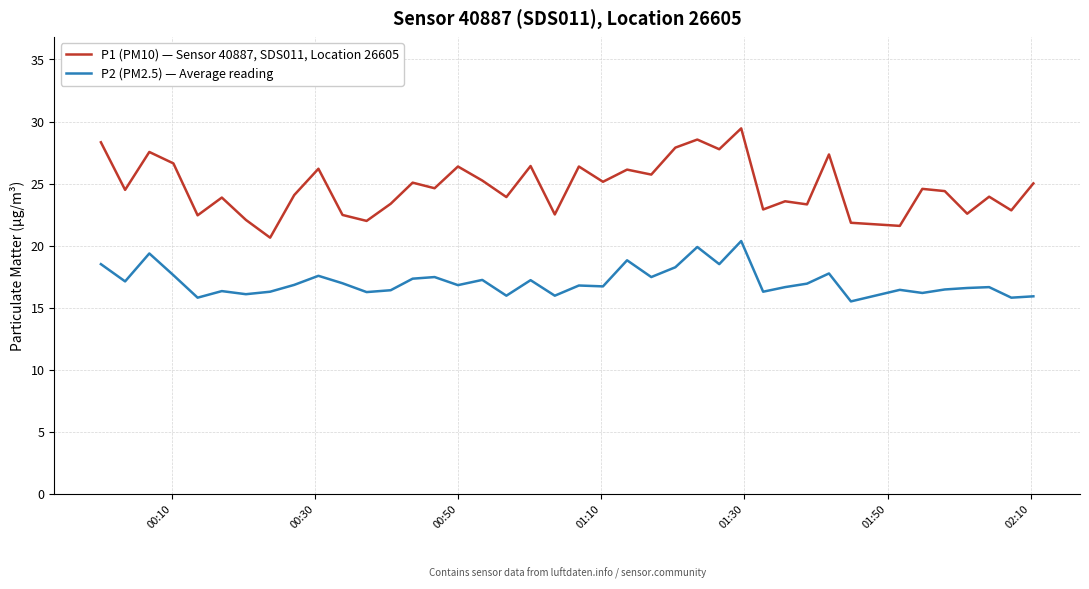

What is the lowest value of the P2 (PM2.5) — Average reading series?

15.5